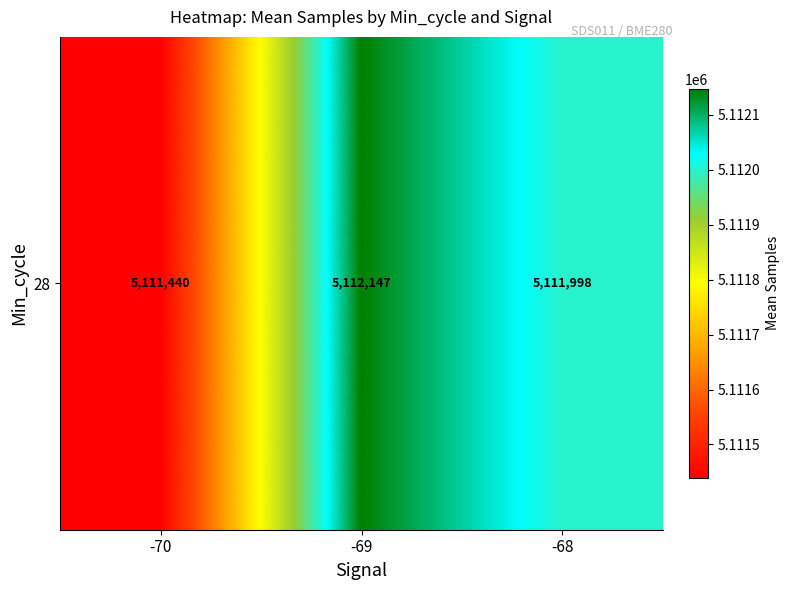

The chart shows a value of 3190920.9 at -68. True or false?

False